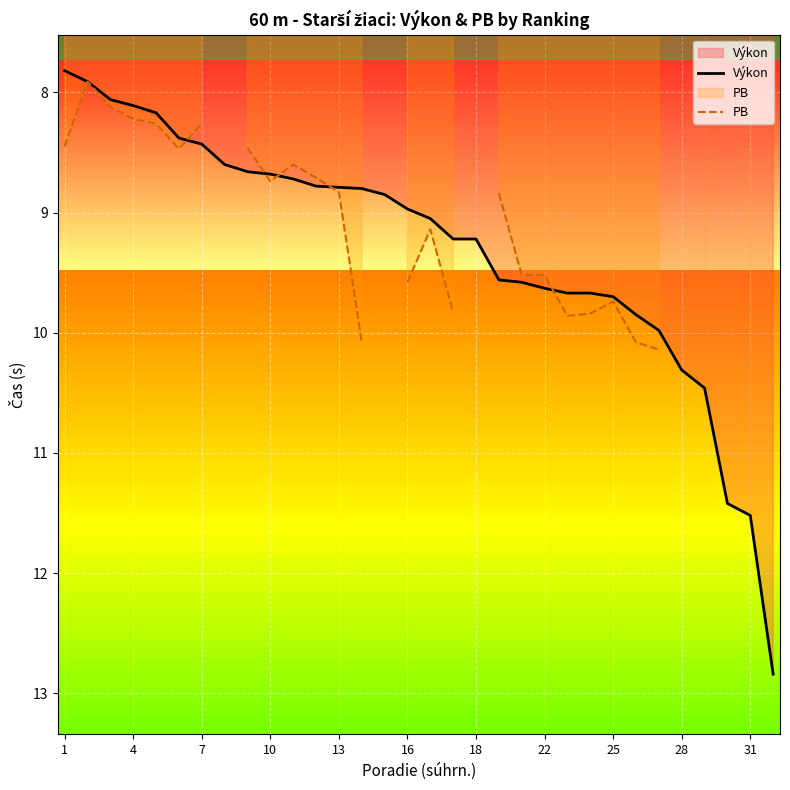

The value of Výkon at 4 is 8.1. True or false?

True